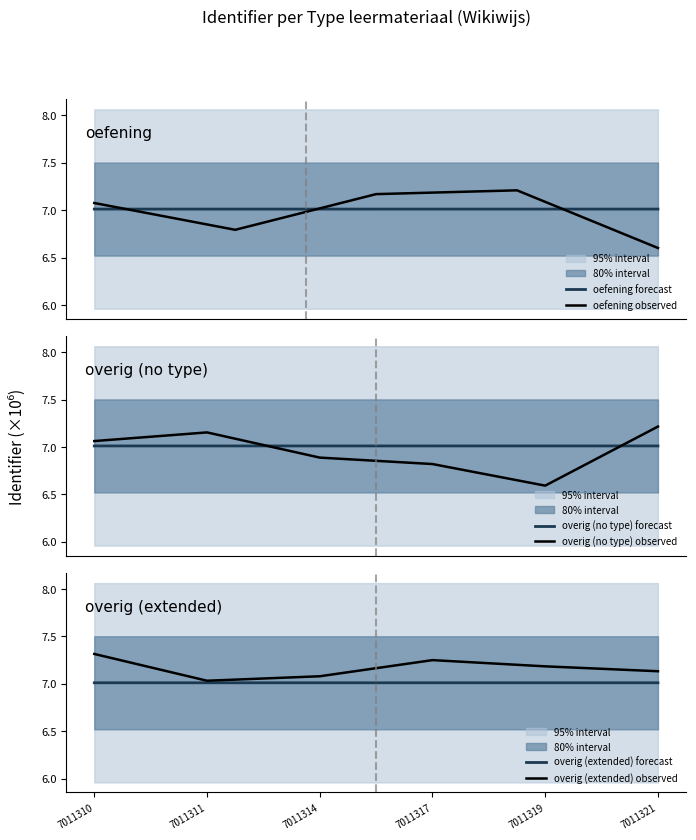

True or false: the data shows 2.4 at 7011310.

False